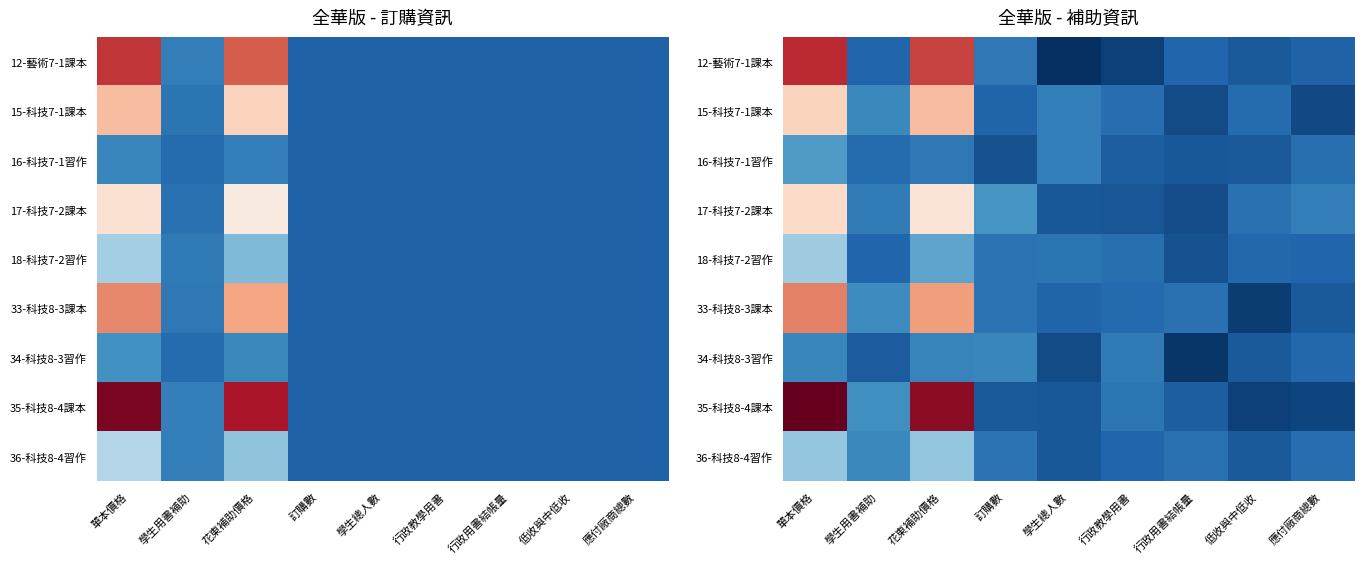

Which series has the largest total across all categories?

35-科技8-4課本